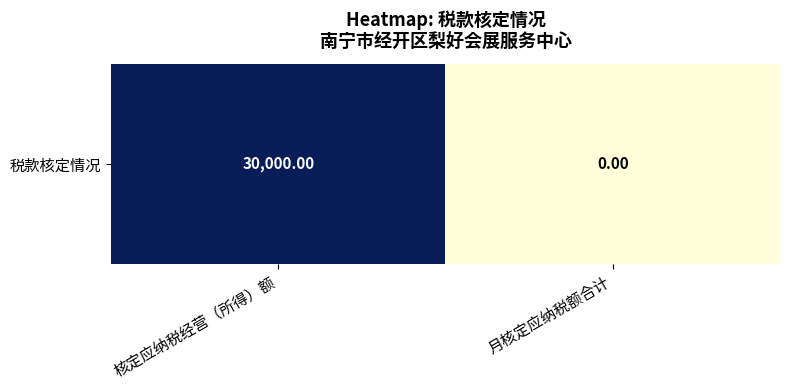

Rank the categories by value from highest to lowest.

核定应纳税经营（所得）额, 月核定应纳税额合计